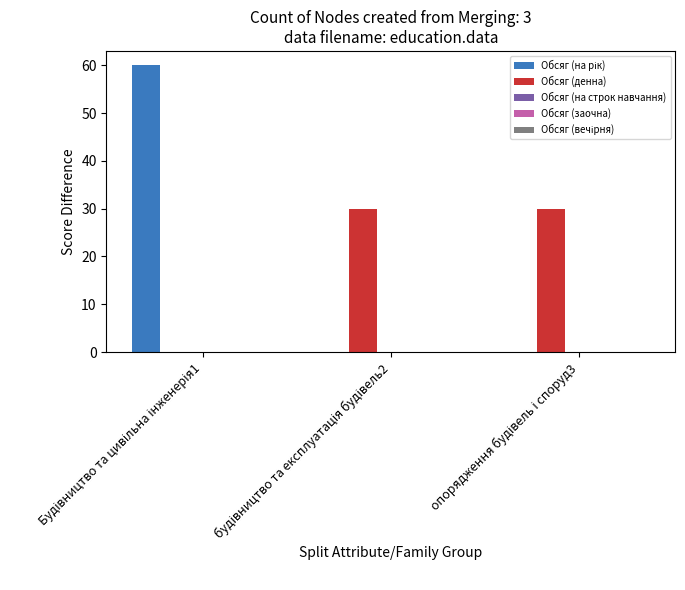

Are the bars grouped side by side (vs. stacked)?

Yes